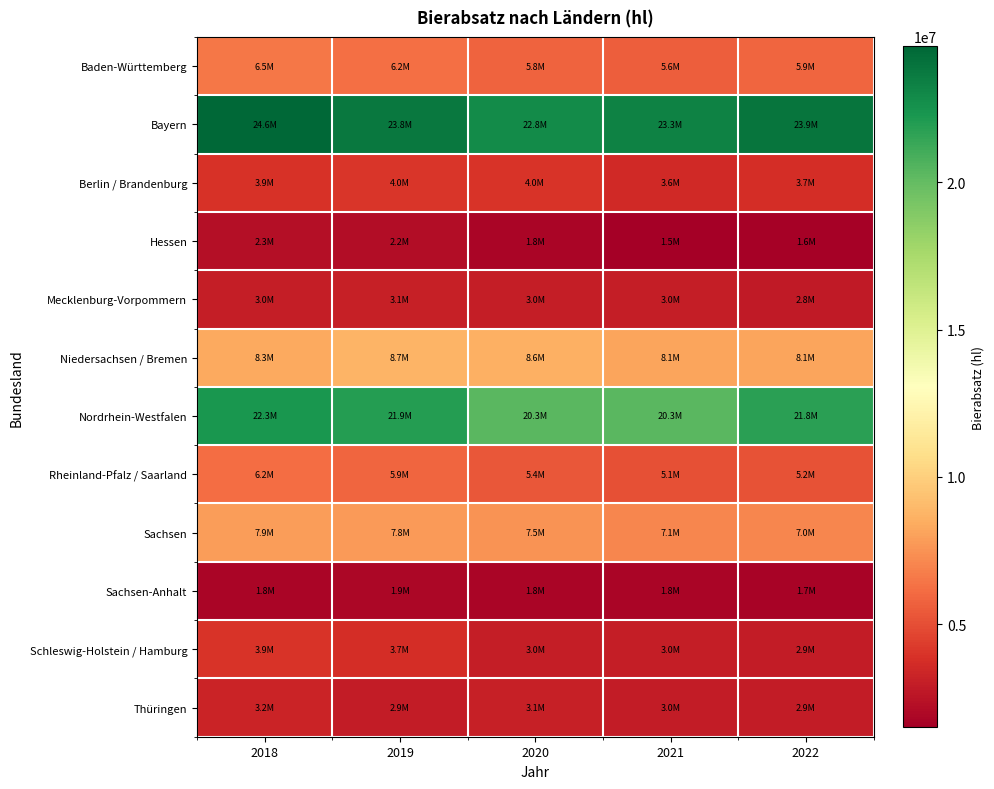

Which category has the lowest value across all series?

2021